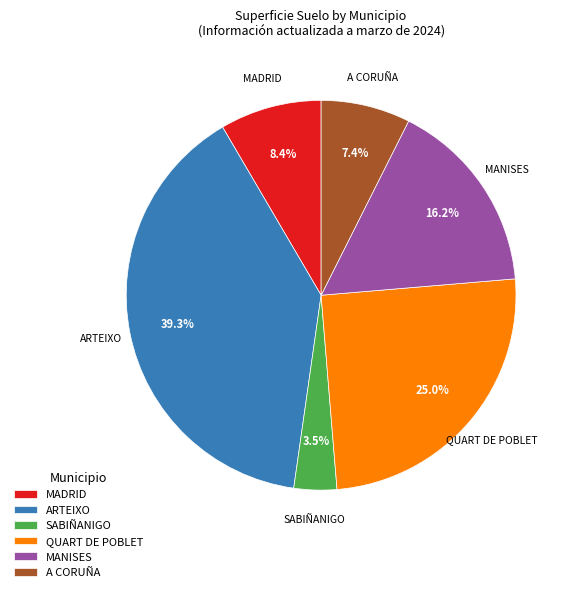

Which slice is the smallest?

SABIÑANIGO